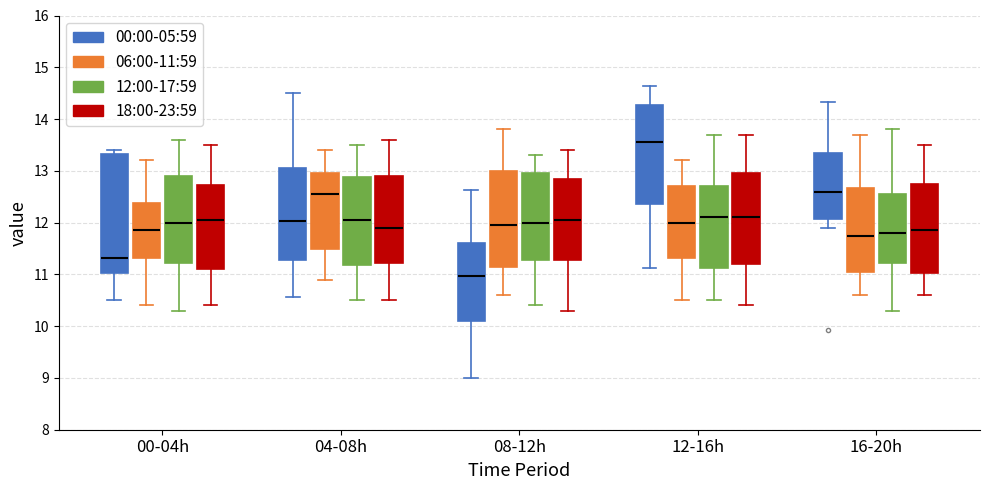

Reading left to right, transcribe this box plot: for each box, give where its median line is, the range the box spans, and where its two whiskers end, as read against the y-axis. The values are not printed on the chart, so give them approximately, as read against the axis.

00-04h (00:00-05:59): median 11.3, box 11.0 to 13.3, whiskers 10.5 to 13.4
00-04h (06:00-11:59): median 11.9, box 11.3 to 12.4, whiskers 10.4 to 13.2
00-04h (12:00-17:59): median 12.0, box 11.2 to 12.9, whiskers 10.3 to 13.6
00-04h (18:00-23:59): median 12.1, box 11.1 to 12.7, whiskers 10.4 to 13.5
04-08h (00:00-05:59): median 12.0, box 11.3 to 13.1, whiskers 10.6 to 14.5
04-08h (06:00-11:59): median 12.6, box 11.5 to 13.0, whiskers 10.9 to 13.4
04-08h (12:00-17:59): median 12.1, box 11.2 to 12.9, whiskers 10.5 to 13.5
04-08h (18:00-23:59): median 11.9, box 11.2 to 12.9, whiskers 10.5 to 13.6
08-12h (00:00-05:59): median 11.0, box 10.1 to 11.6, whiskers 9.0 to 12.6
08-12h (06:00-11:59): median 12.0, box 11.2 to 13.0, whiskers 10.6 to 13.8
08-12h (12:00-17:59): median 12.0, box 11.3 to 13.0, whiskers 10.4 to 13.3
08-12h (18:00-23:59): median 12.1, box 11.3 to 12.9, whiskers 10.3 to 13.4
12-16h (00:00-05:59): median 13.6, box 12.4 to 14.3, whiskers 11.1 to 14.6
12-16h (06:00-11:59): median 12.0, box 11.3 to 12.7, whiskers 10.5 to 13.2
12-16h (12:00-17:59): median 12.1, box 11.1 to 12.7, whiskers 10.5 to 13.7
12-16h (18:00-23:59): median 12.1, box 11.2 to 13.0, whiskers 10.4 to 13.7
16-20h (00:00-05:59): median 12.6, box 12.1 to 13.3, whiskers 11.9 to 14.3
16-20h (06:00-11:59): median 11.8, box 11.1 to 12.7, whiskers 10.6 to 13.7
16-20h (12:00-17:59): median 11.8, box 11.2 to 12.6, whiskers 10.3 to 13.8
16-20h (18:00-23:59): median 11.9, box 11.0 to 12.8, whiskers 10.6 to 13.5